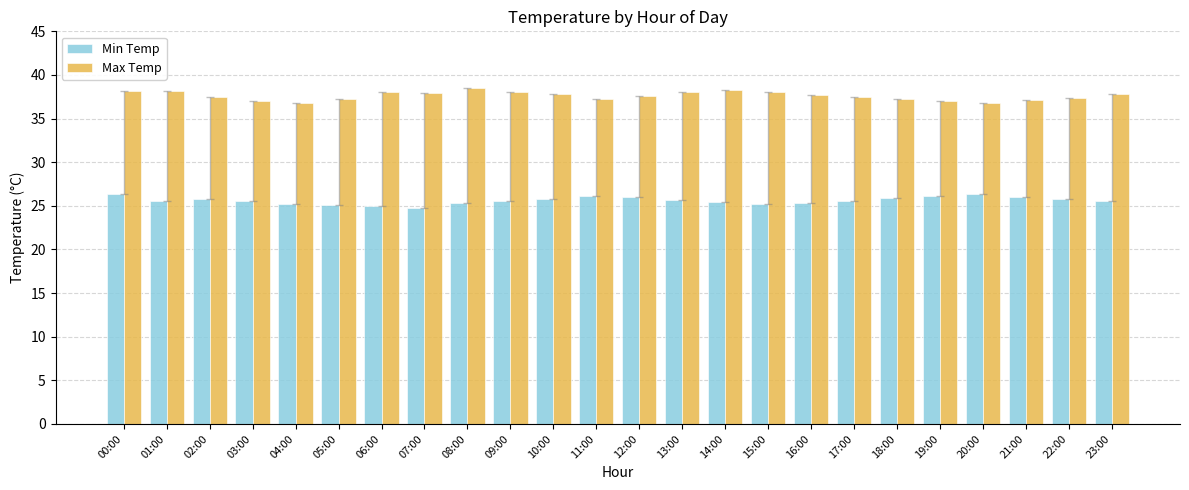

How many groups of bars are there?

24